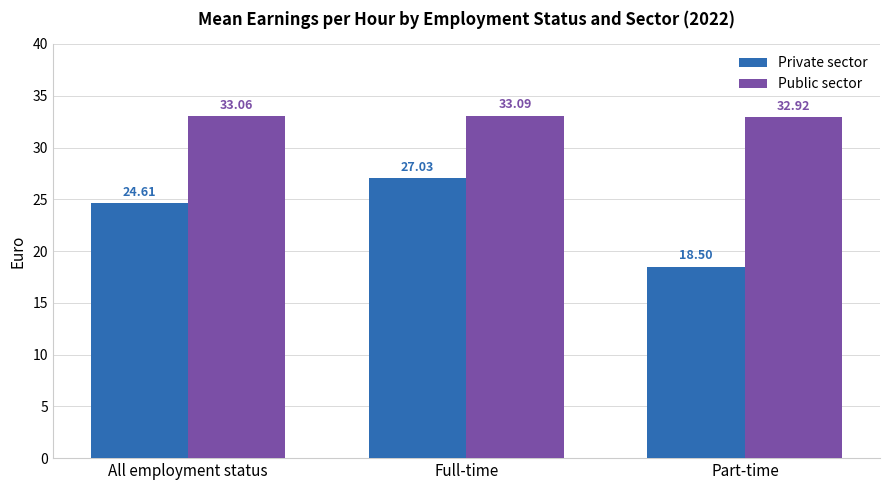

At which category is the sum across all series the highest?

Full-time